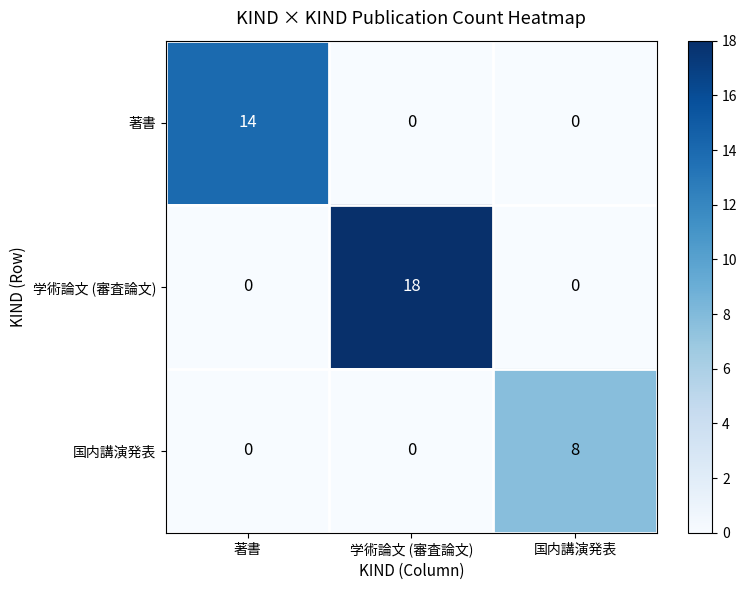

How many distinct data groups are displayed?

3